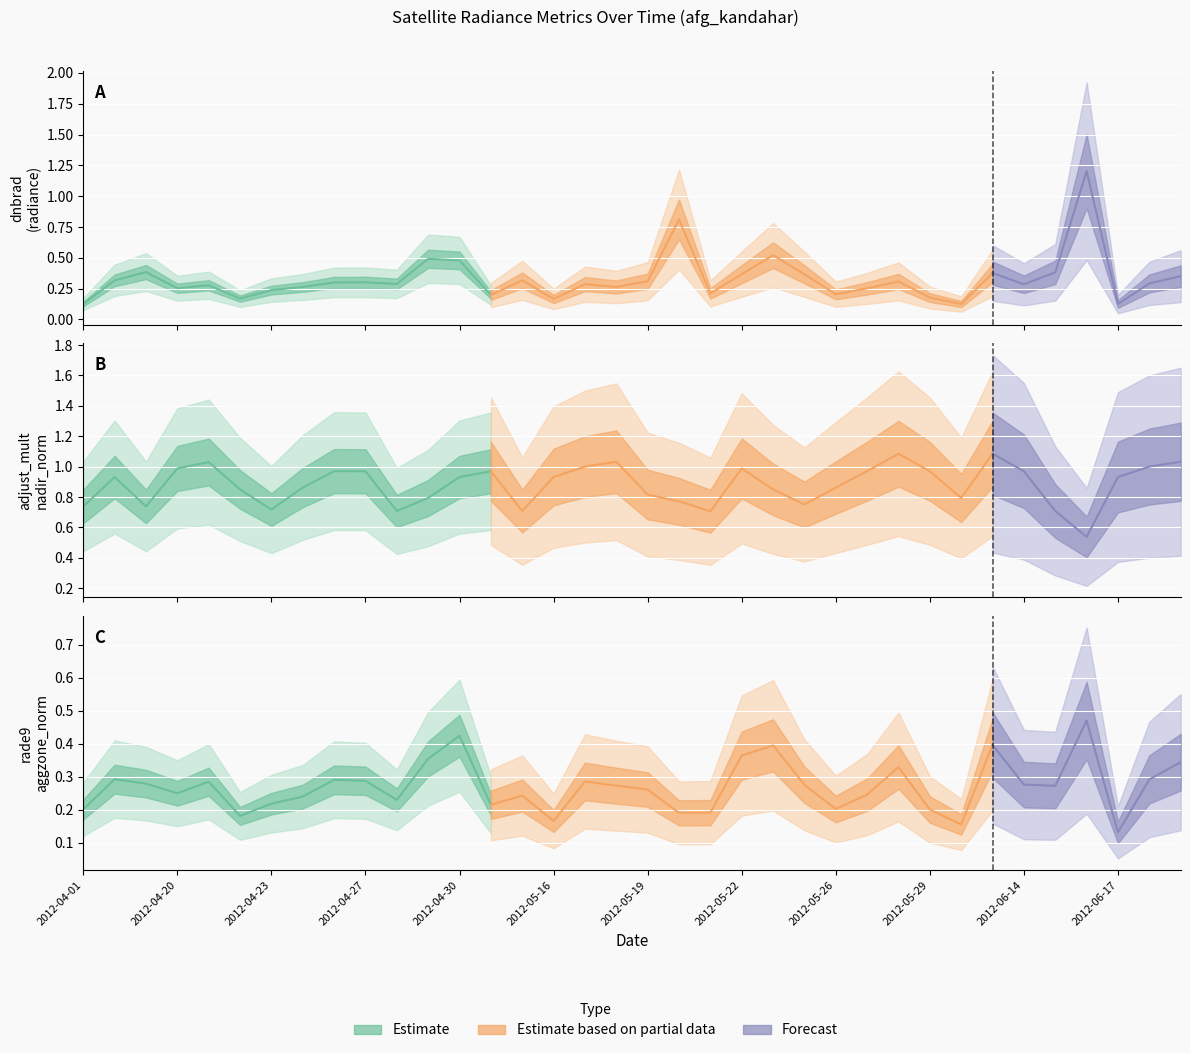

At which label does dnbrad reach its peak?

2012-06-16